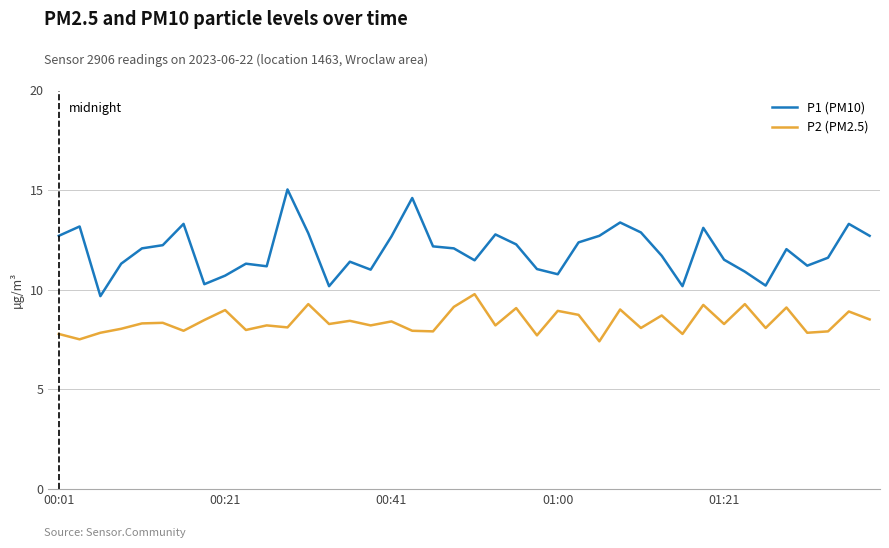

At how many categories does at least one series exceed 8?

40